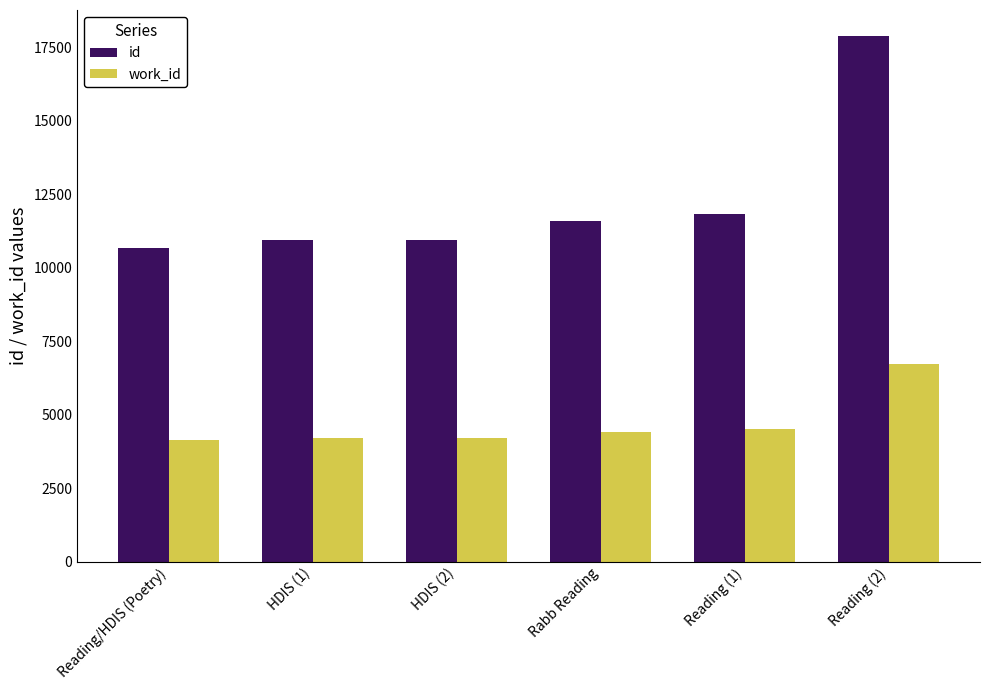

List the series in order of their peak value, lowest first.

work_id, id